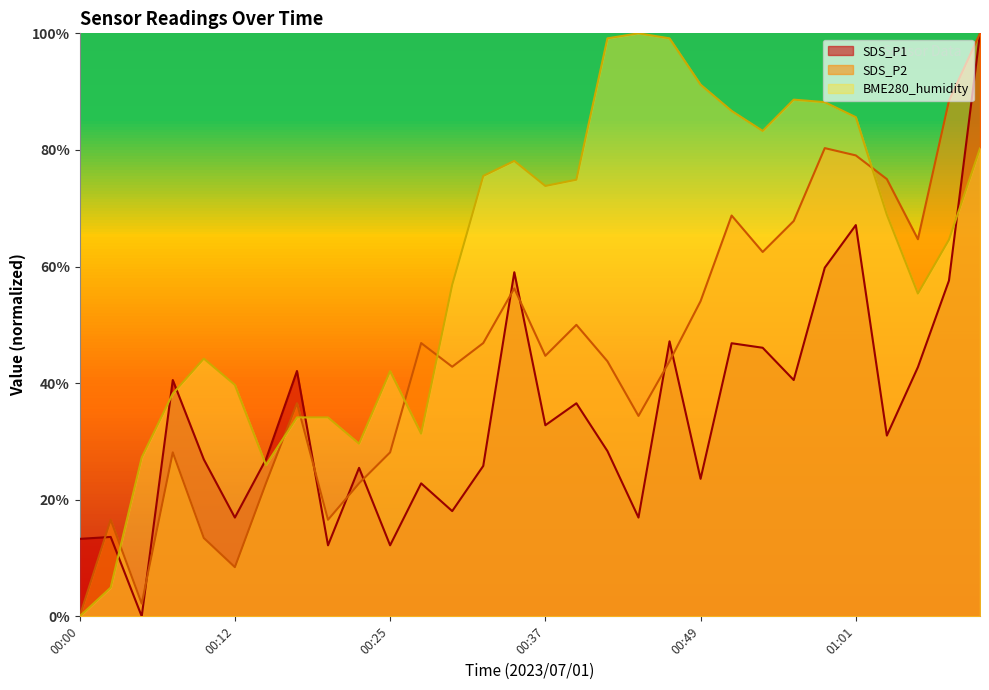

What is the difference between the highest and lowest values at 00:10?

30.8